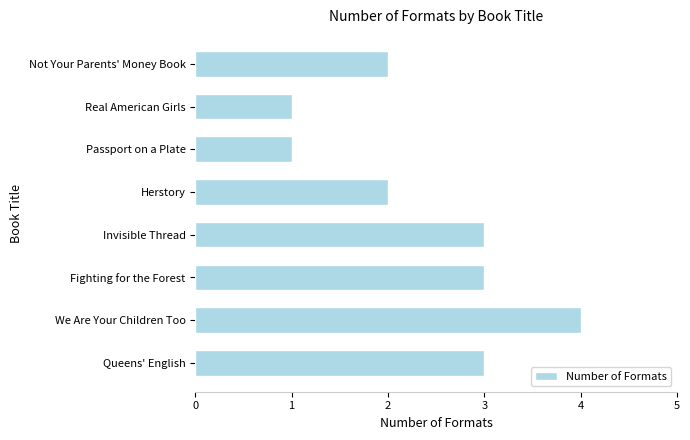

What is the maximum value shown in the chart?

4